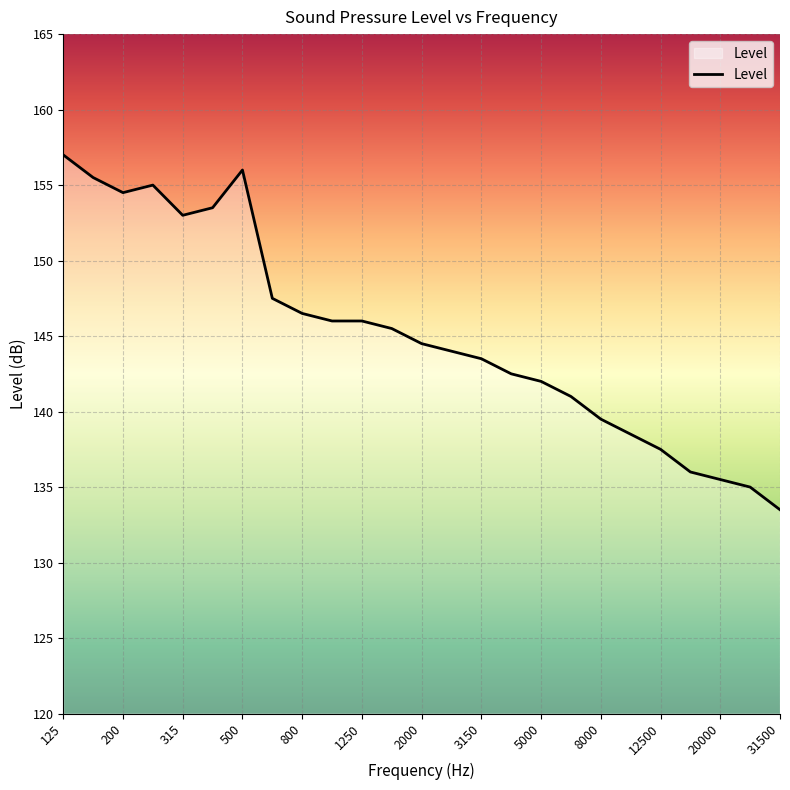

What is the difference between the maximum and minimum values?

23.5